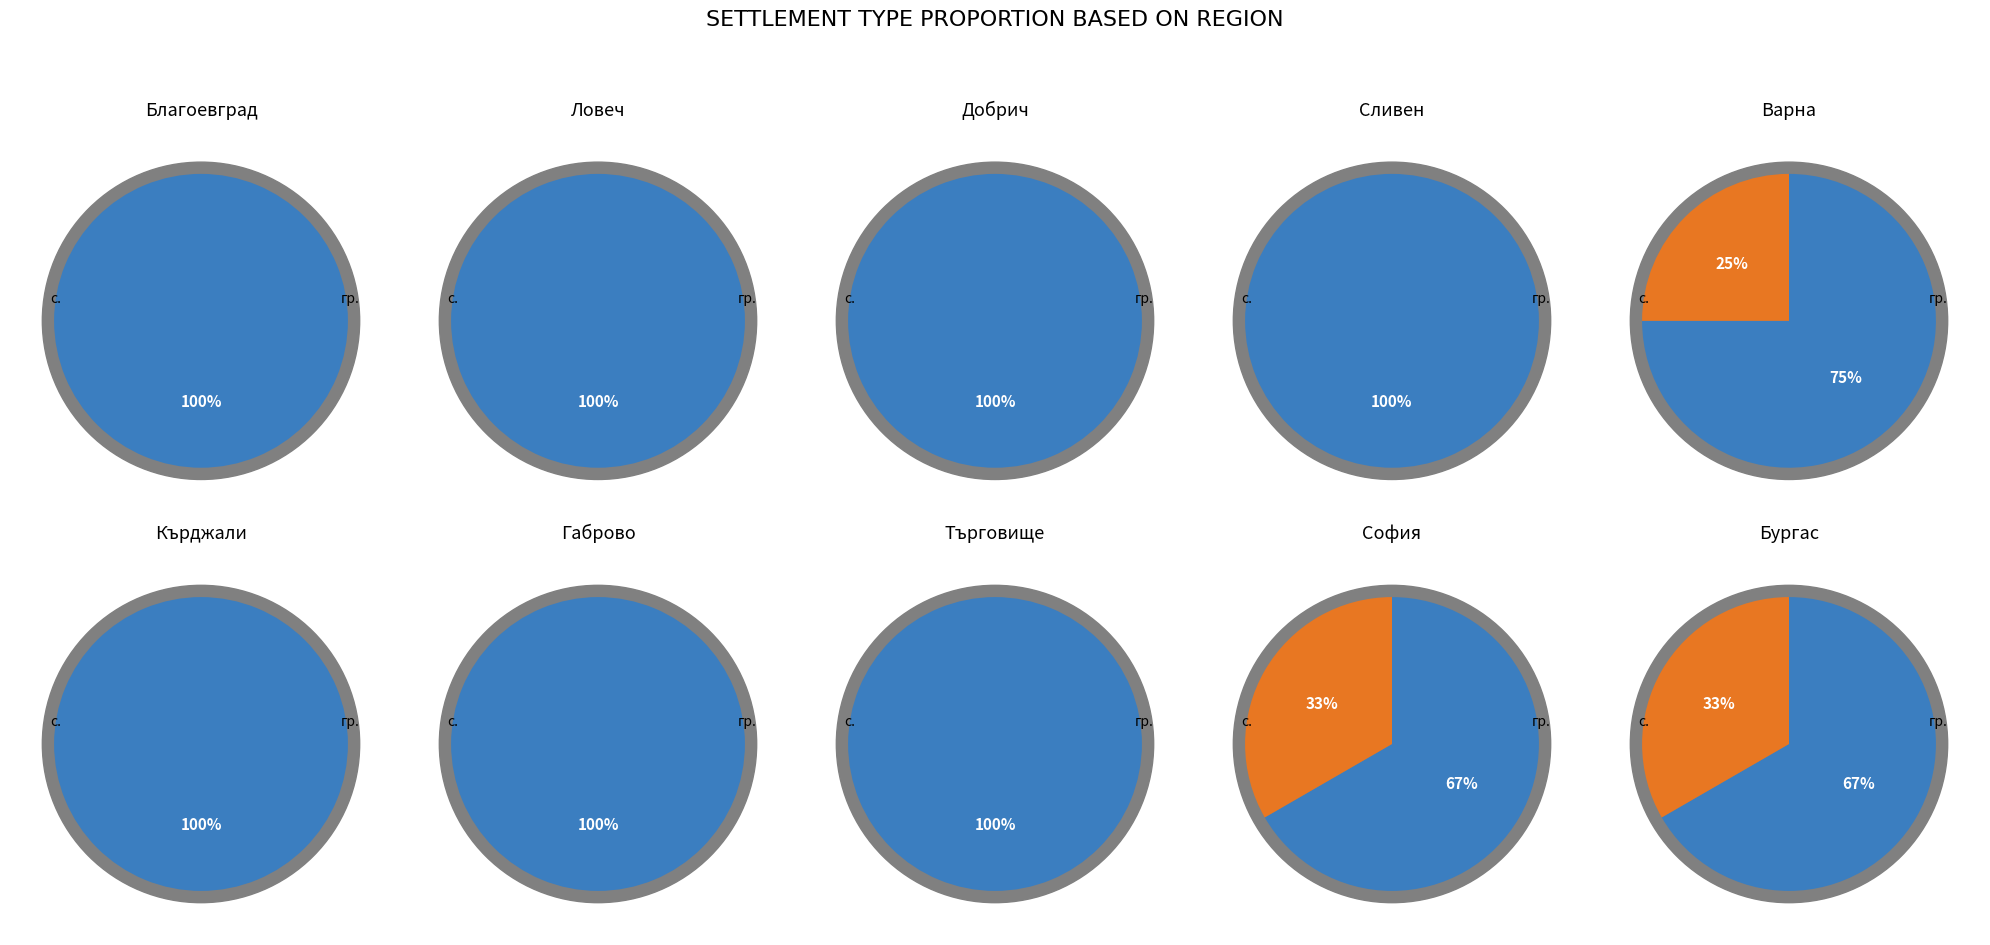

To the nearest percent, what is the difference between the largest and smallest slice percentages?

33%